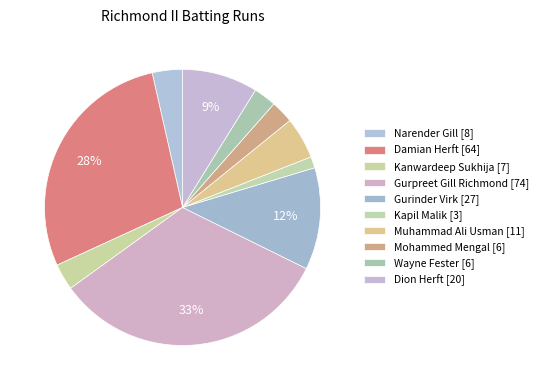

To the nearest percent, what portion does Kapil Malik [3] represent?

1%